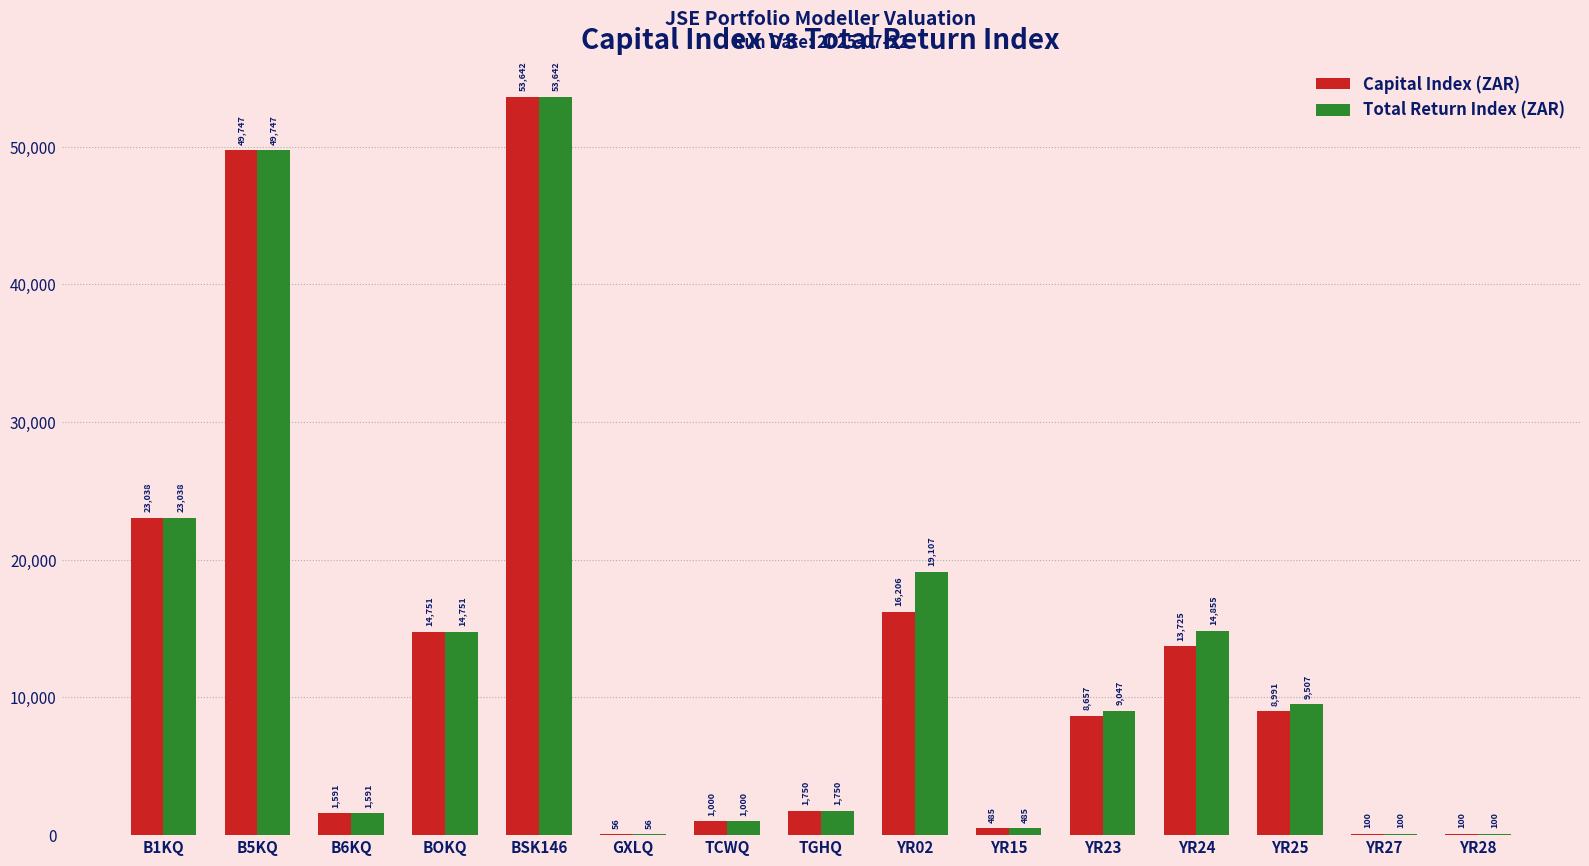

What is the sum of the Total Return Index (ZAR) values at B6KQ and YR27?

1691.3